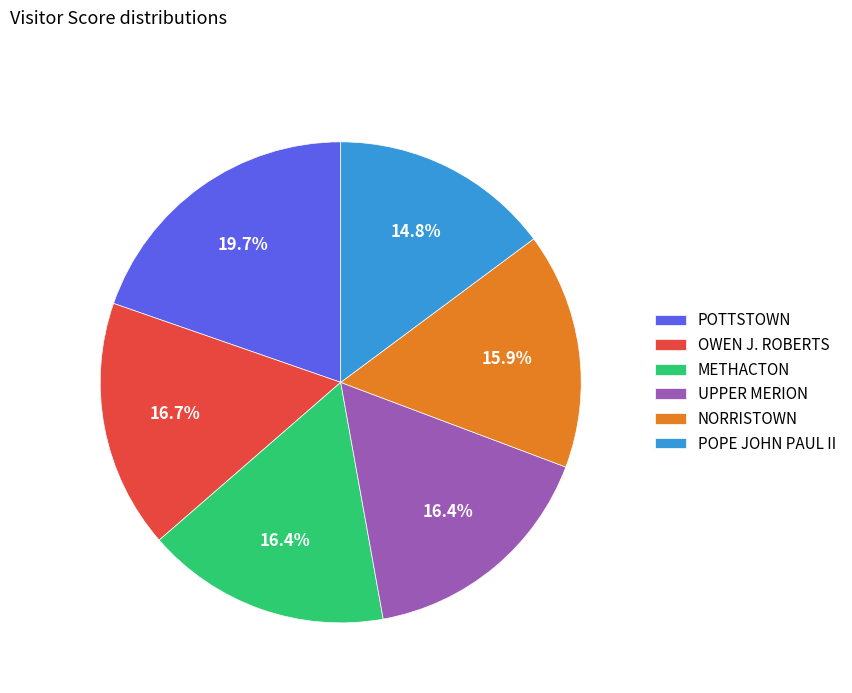

What percentage is NOT represented by UPPER MERION?

83.6%